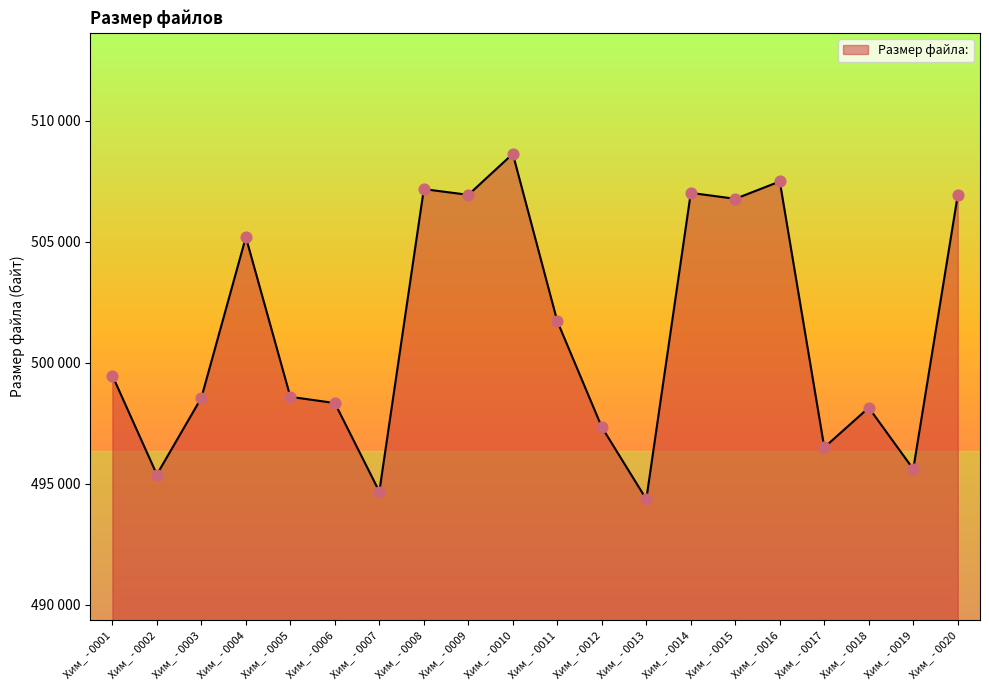

Which has a higher value, Хим_ - 0001 or Хим_ - 0009?

Хим_ - 0009